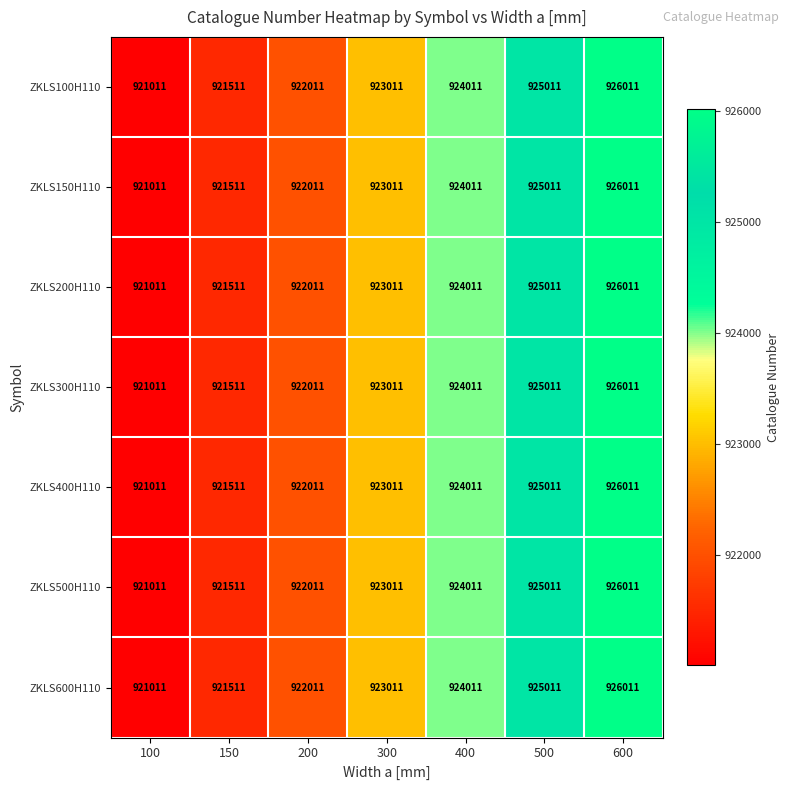

How many data points does each series have?

7